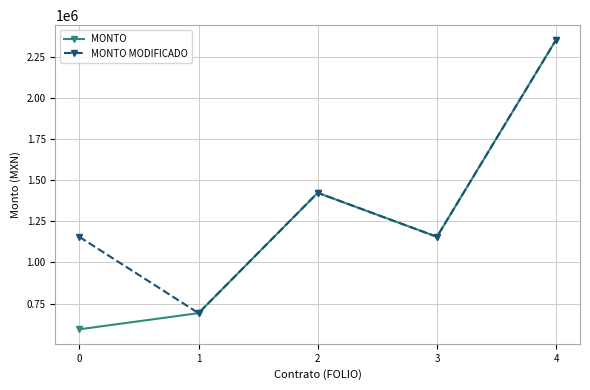

Does the chart display data point markers on the line(s)?

Yes